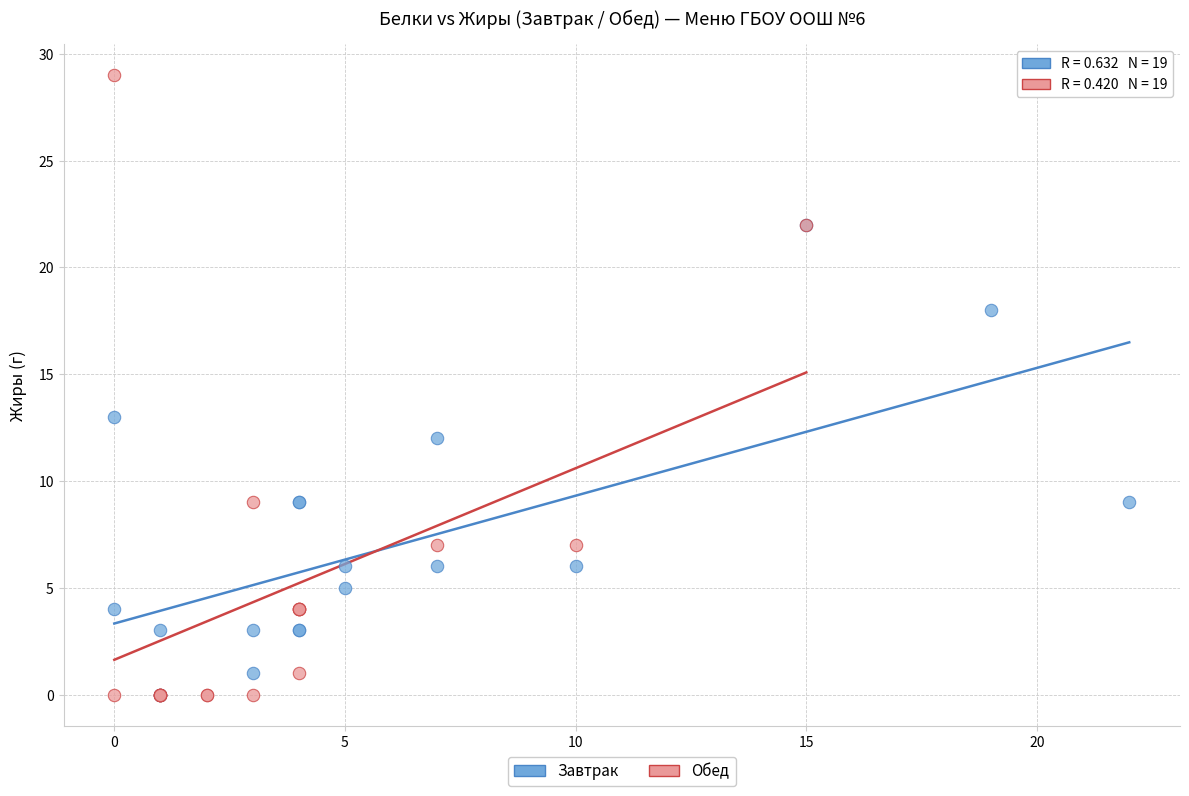

Which series reaches the maximum Y coordinate?

Обед